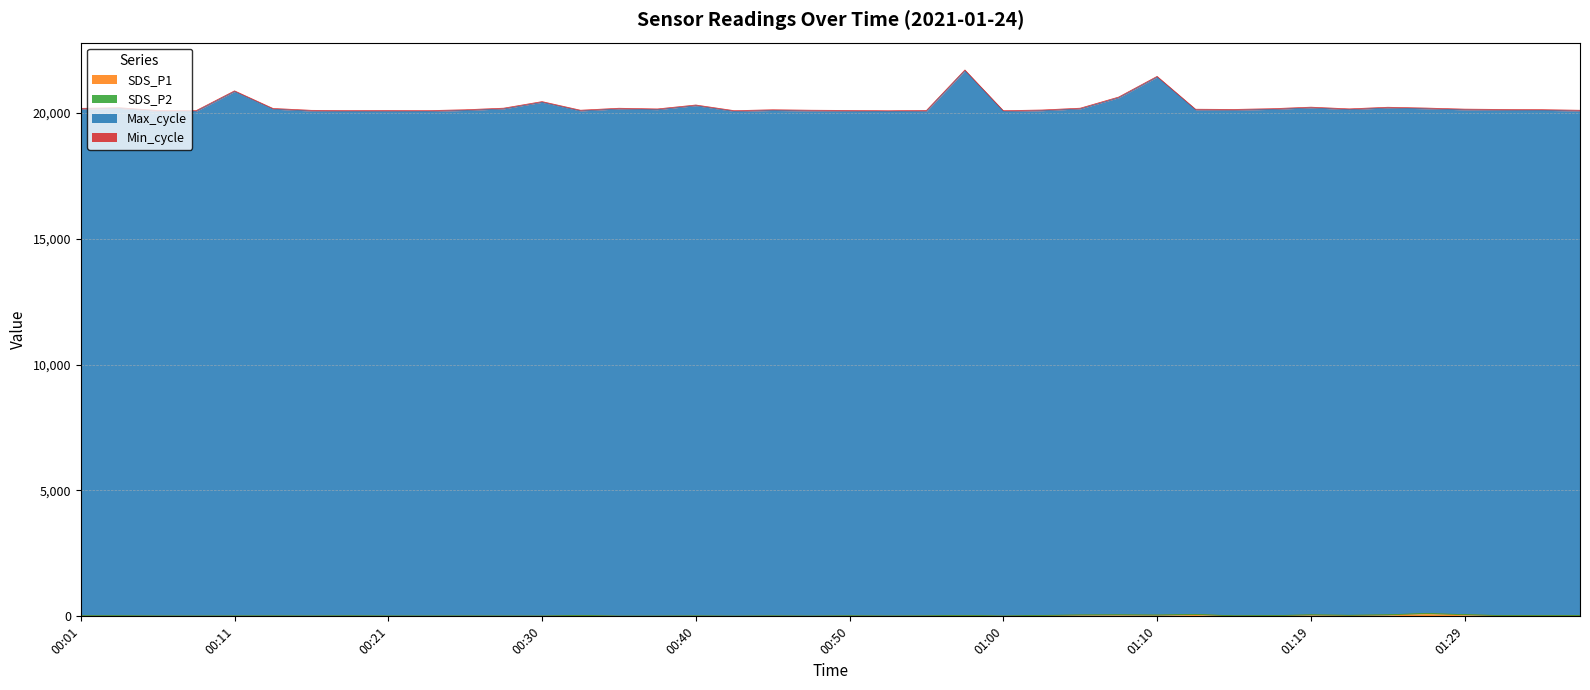

Is the value of Max_cycle at 00:43 greater than the value of SDS_P1 at 00:11?

Yes